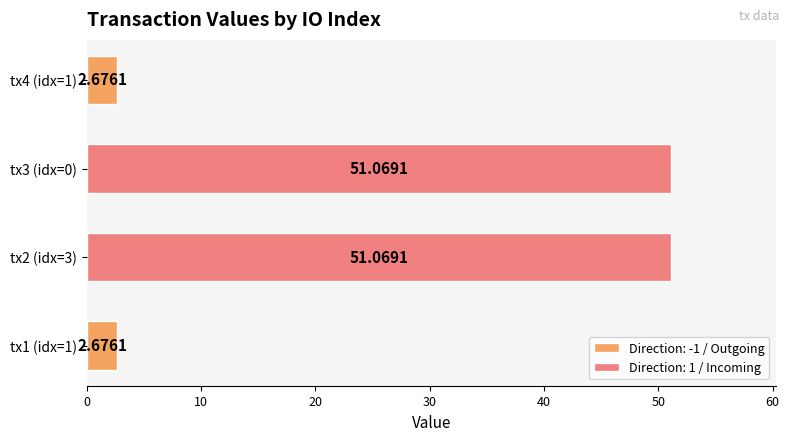

Read the value at tx3 (idx=0).

51.1